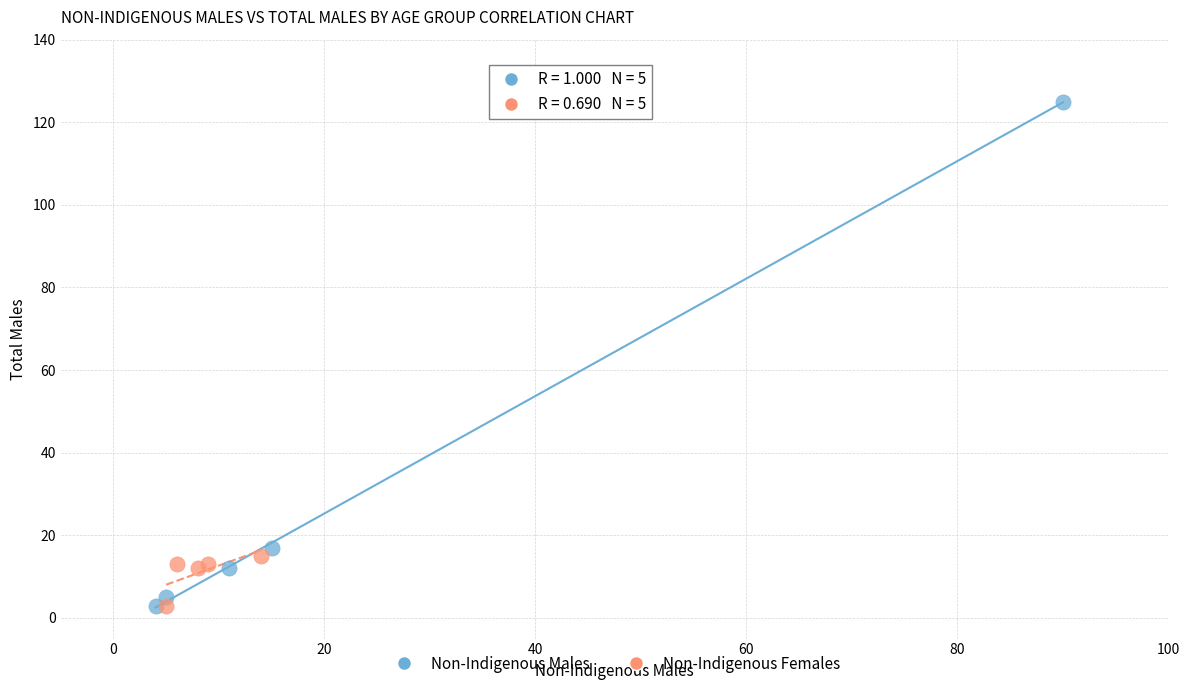

Which series reaches the maximum Y coordinate?

Non-Indigenous Males